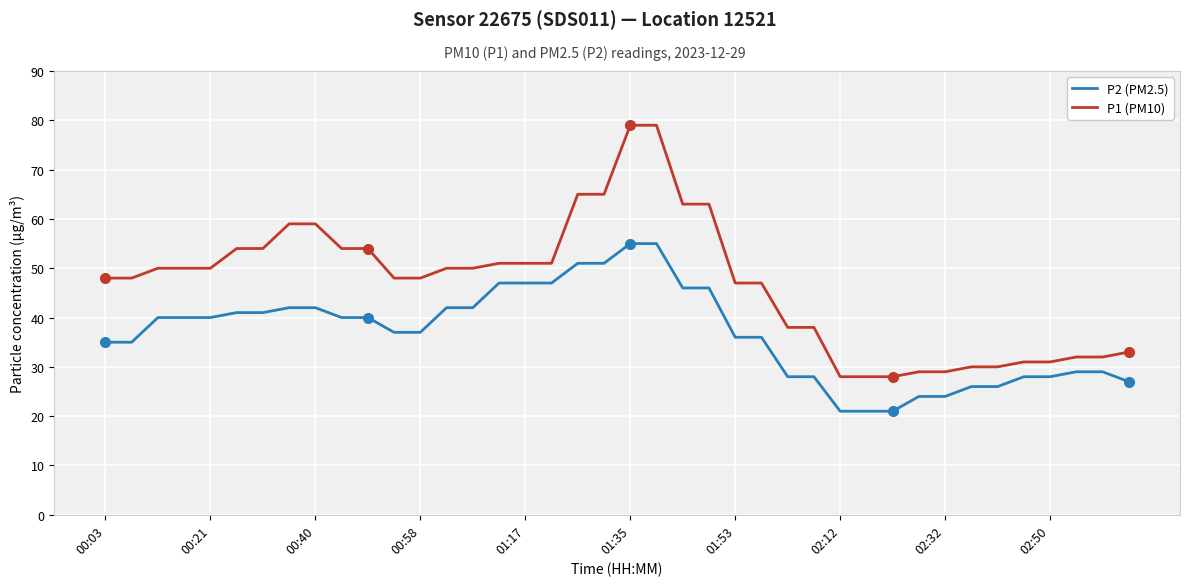

List the series in order of their overall mean, lowest first.

P2 (PM2.5), P1 (PM10)